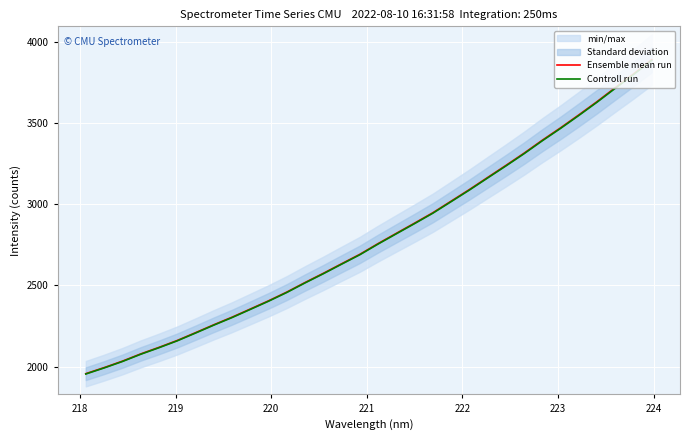

Is this an area chart (filled region under the line)?

No